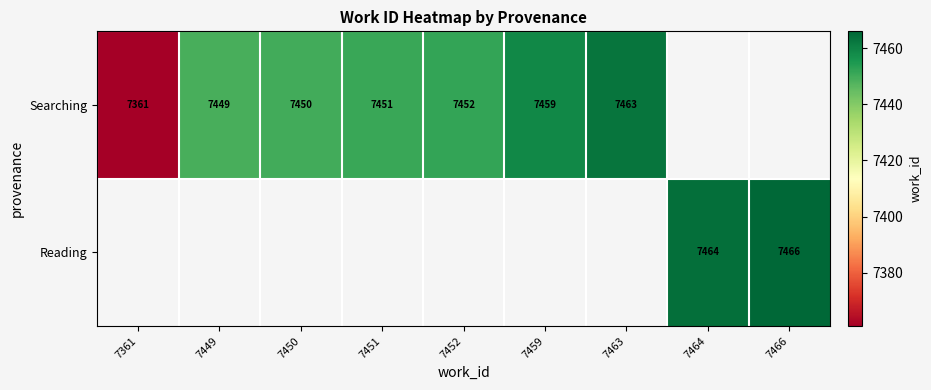

The Searching series shows 10966 at 7361. True or false?

False